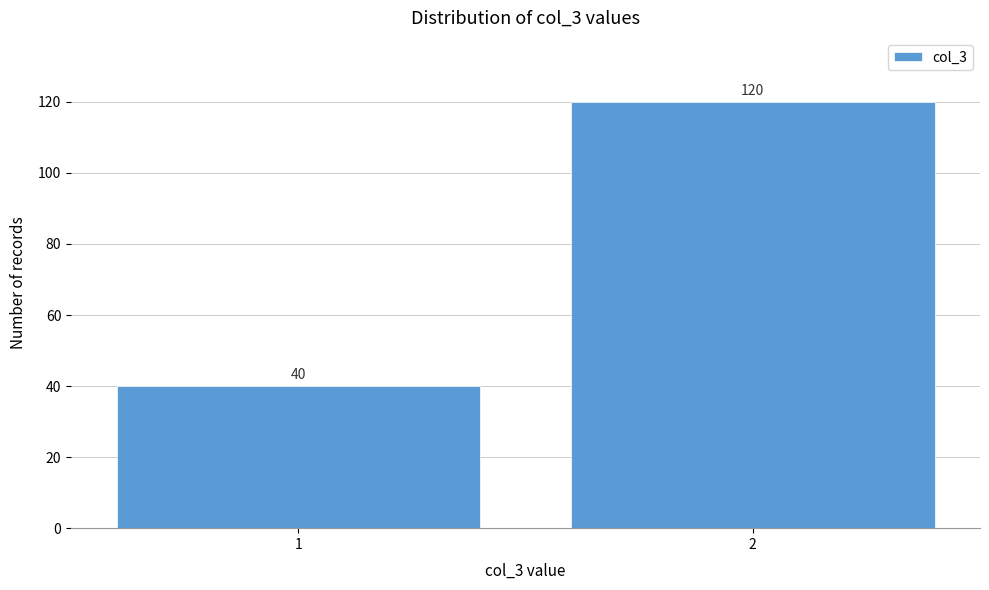

Reading left to right, transcribe all the data shown in this chart.

40	120